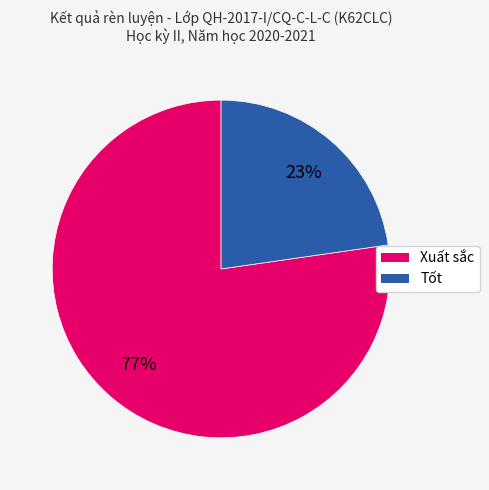

Between Xuất sắc and Tốt, which is larger?

Xuất sắc